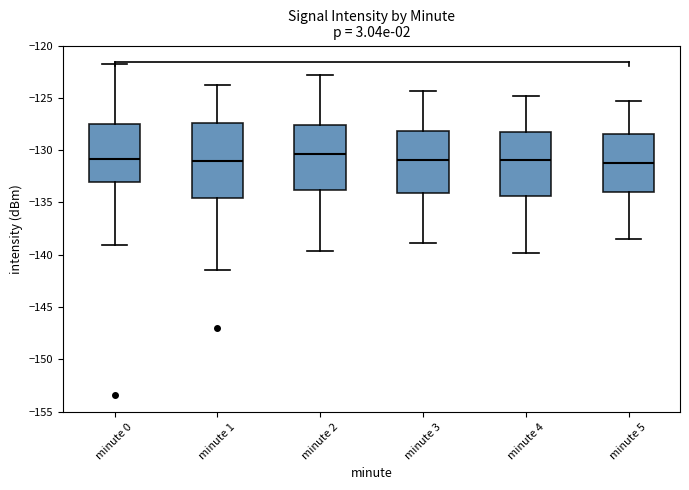

Reading left to right, transcribe this box plot: for each box, give where its median line is, the range the box spans, and where its two whiskers end, as read against the y-axis. The values are not printed on the chart, so give them approximately, as read against the axis.

minute 0: median -131.0, box -133.0 to -127.5, whiskers -139.0 to -122.0
minute 1: median -131.0, box -134.5 to -127.5, whiskers -141.5 to -124.0
minute 2: median -130.5, box -134.0 to -127.5, whiskers -139.5 to -123.0
minute 3: median -131.0, box -134.0 to -128.0, whiskers -139.0 to -124.5
minute 4: median -131.0, box -134.5 to -128.5, whiskers -140.0 to -125.0
minute 5: median -131.0, box -134.0 to -128.5, whiskers -138.5 to -125.5